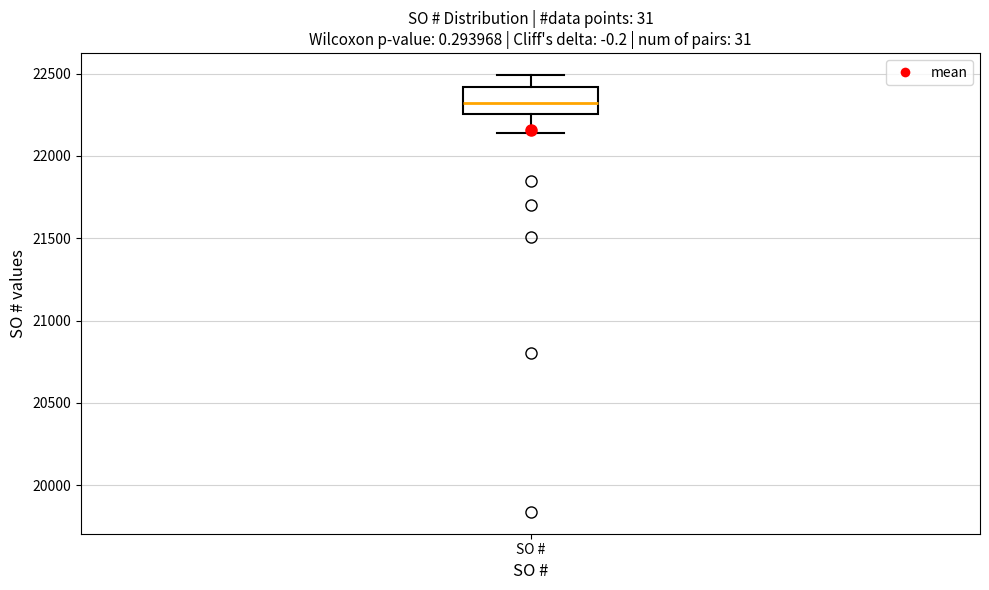

Where does the median line of the box for SO # sit on the y-axis? The values are not printed on the chart, so give them approximately, as read against the axis.

22300